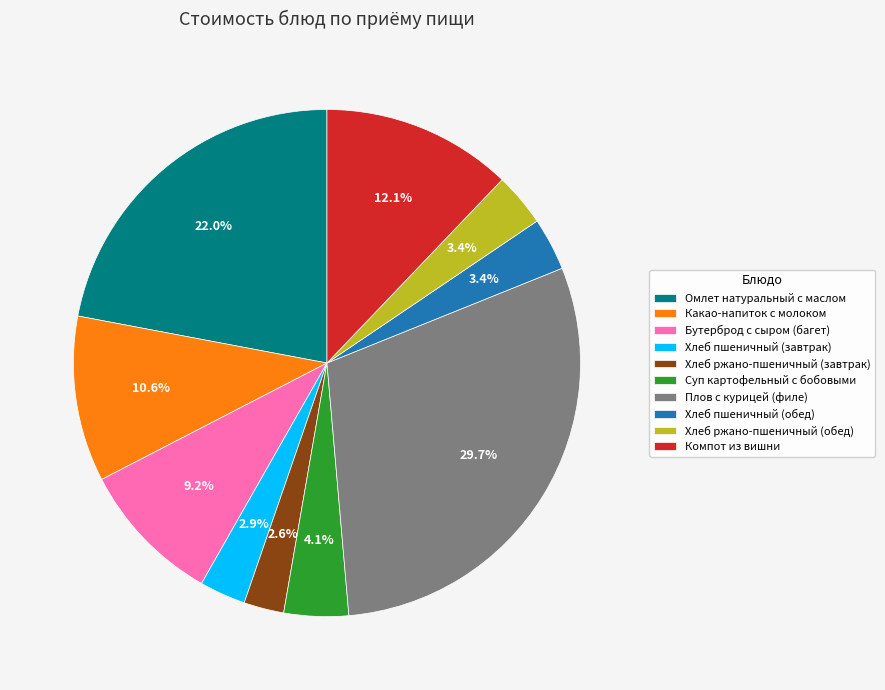

Between Хлеб пшеничный (завтрак) and Плов с курицей (филе), which is larger?

Плов с курицей (филе)